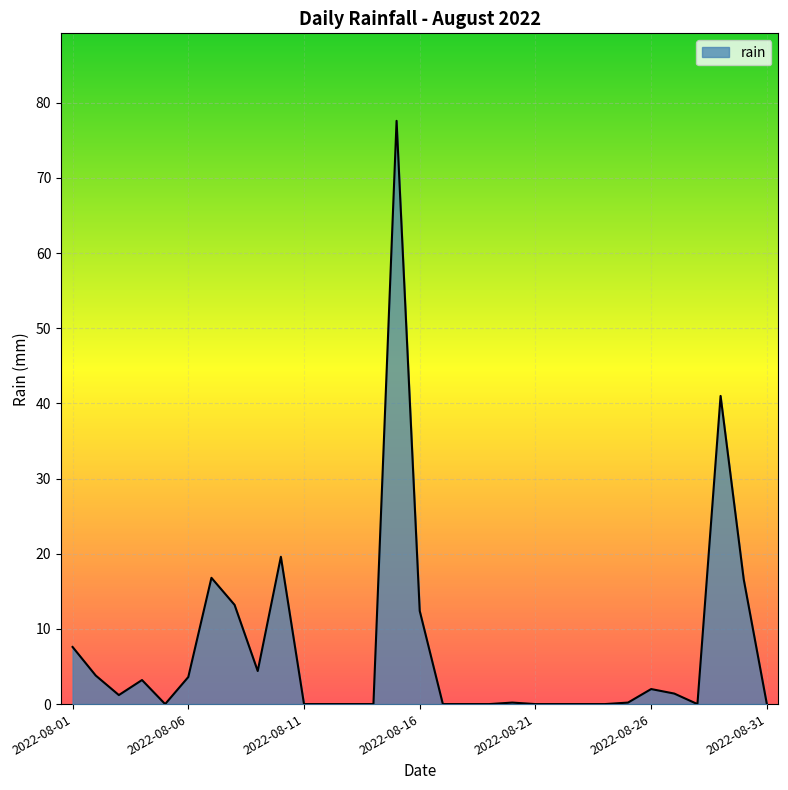

What is the greatest value displayed?

77.6